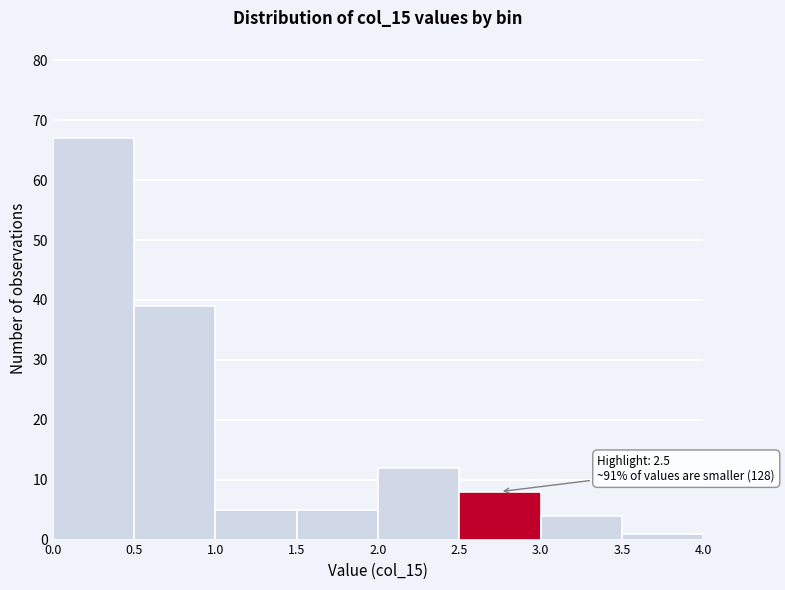

Which range on the x-axis has the tallest bar?

0.0 to 0.5